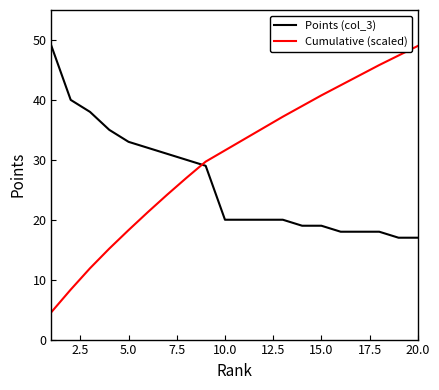

What is the maximum value for Cumulative (scaled)?

49.0